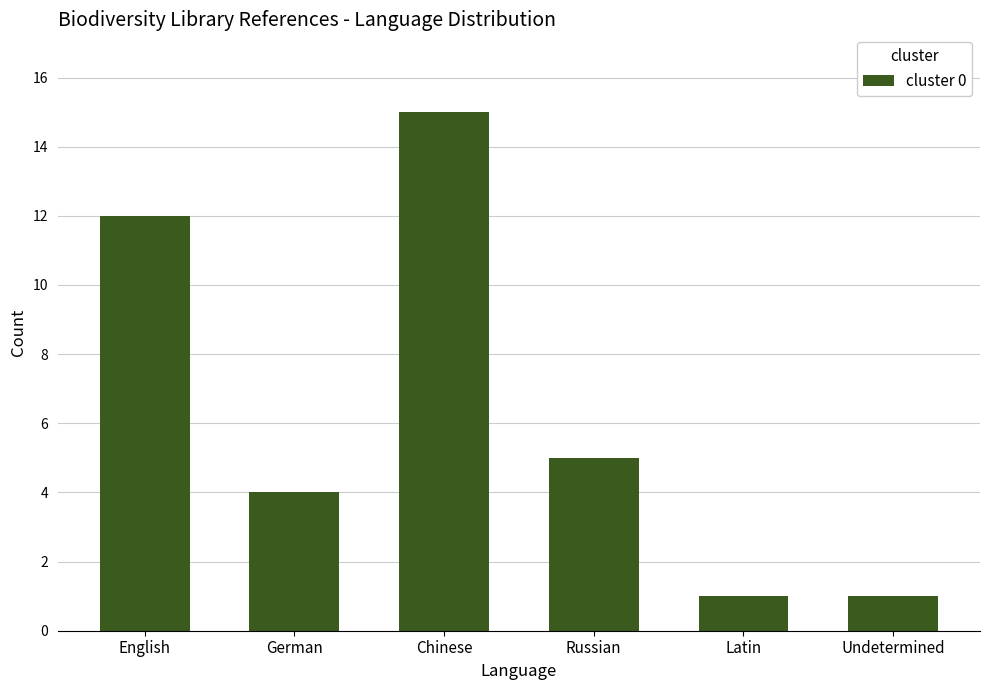

What is the maximum value shown in the chart?

15